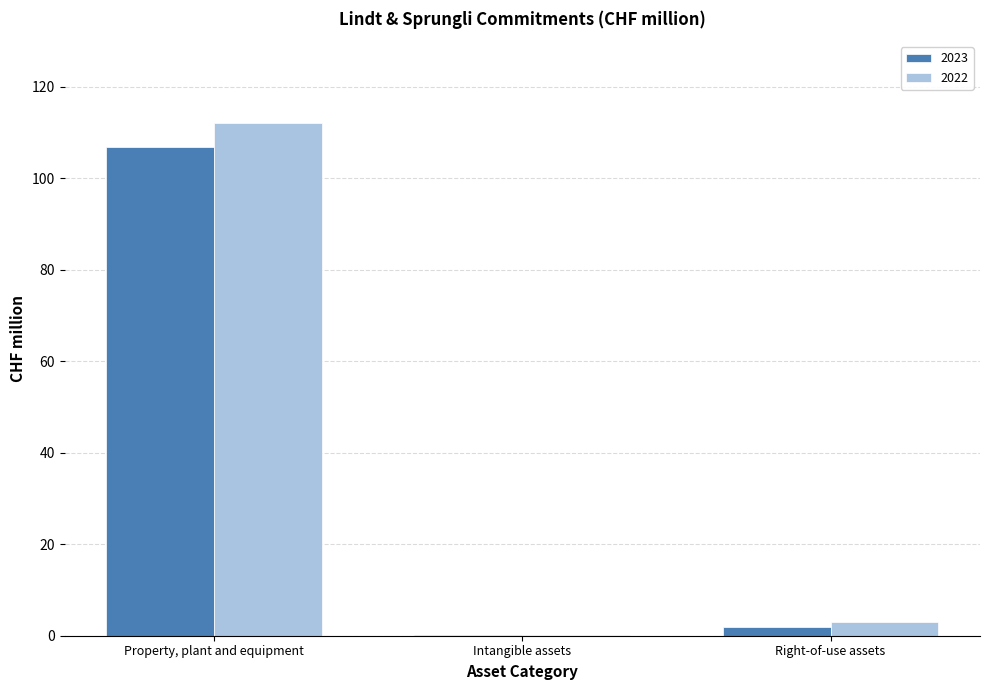

Which series changed the most between Intangible assets and Right-of-use assets?

2022